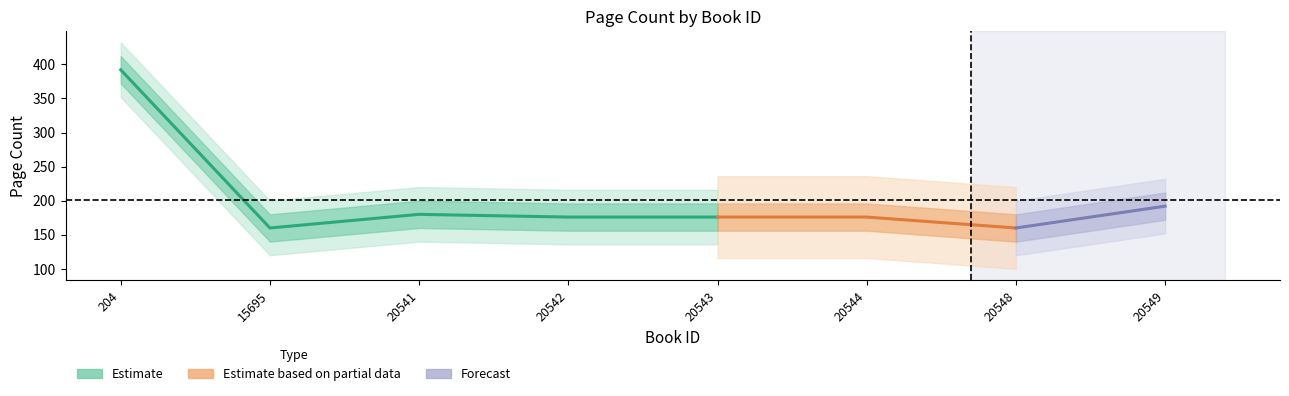

What is the change in value from 20541 to 20542?

-4